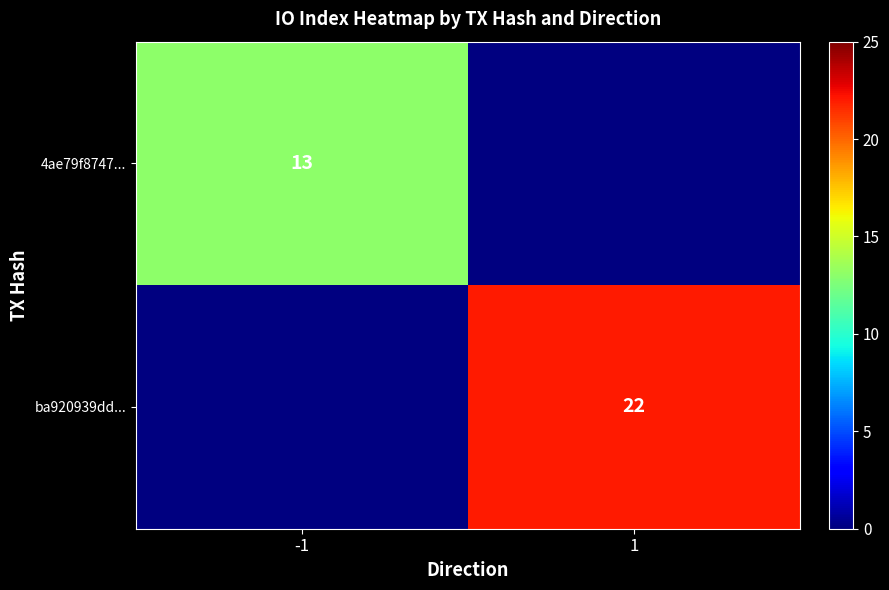

At how many categories does at least one series exceed 14?

1